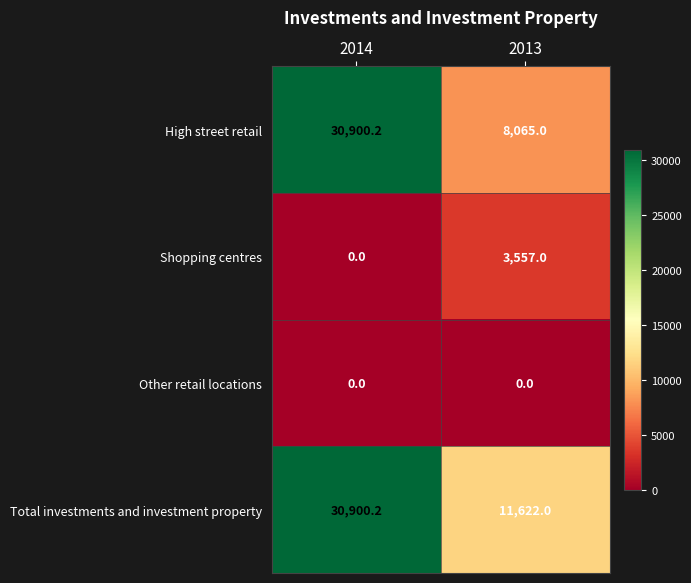

What is the total value across all series at 2014?

61800.4